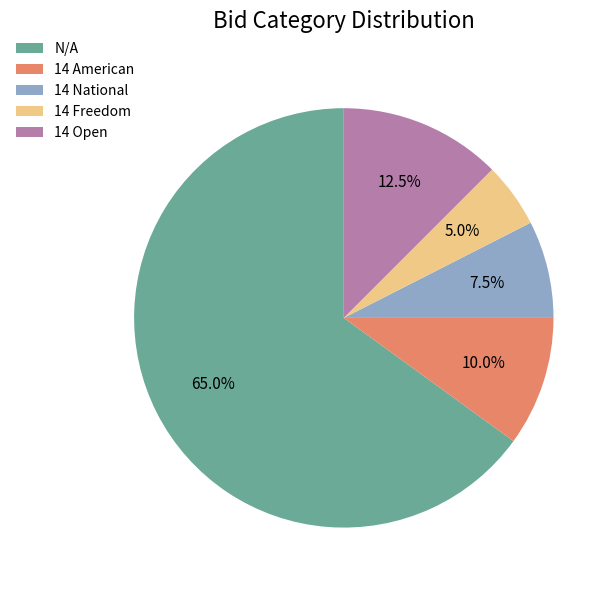

To the nearest percent, what is the combined percentage of 14 National and 14 American?

18%